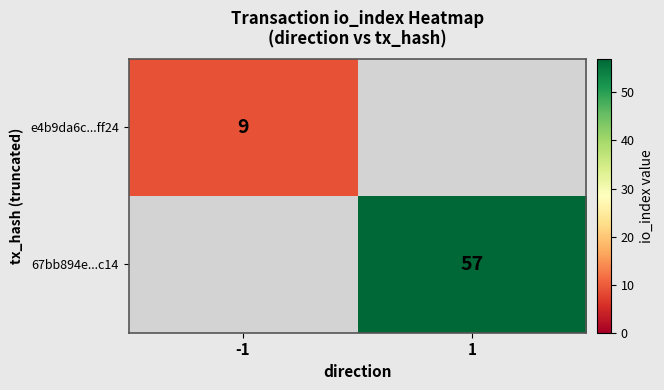

How many data points does each series have?

2